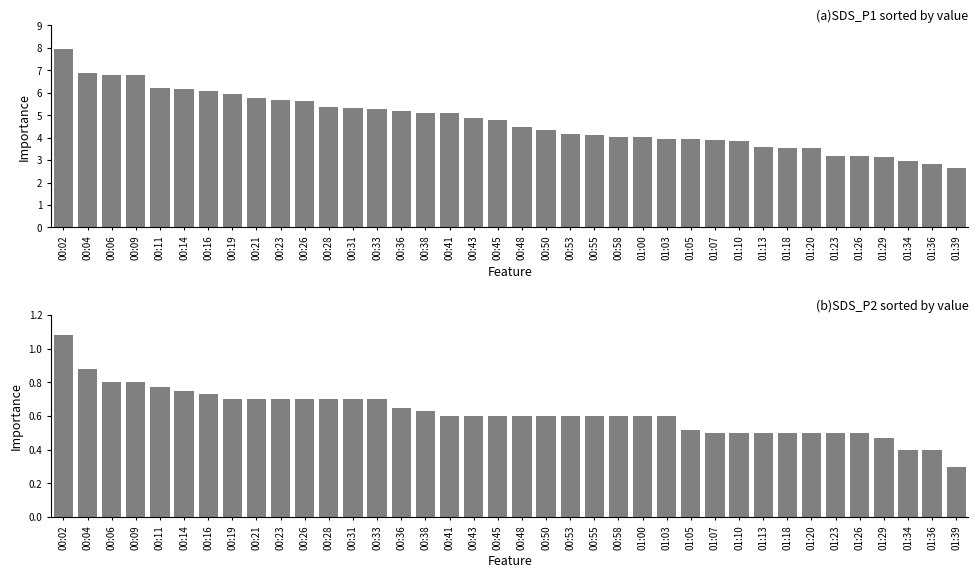

What is the label of the 15th bar from the right?

00:58